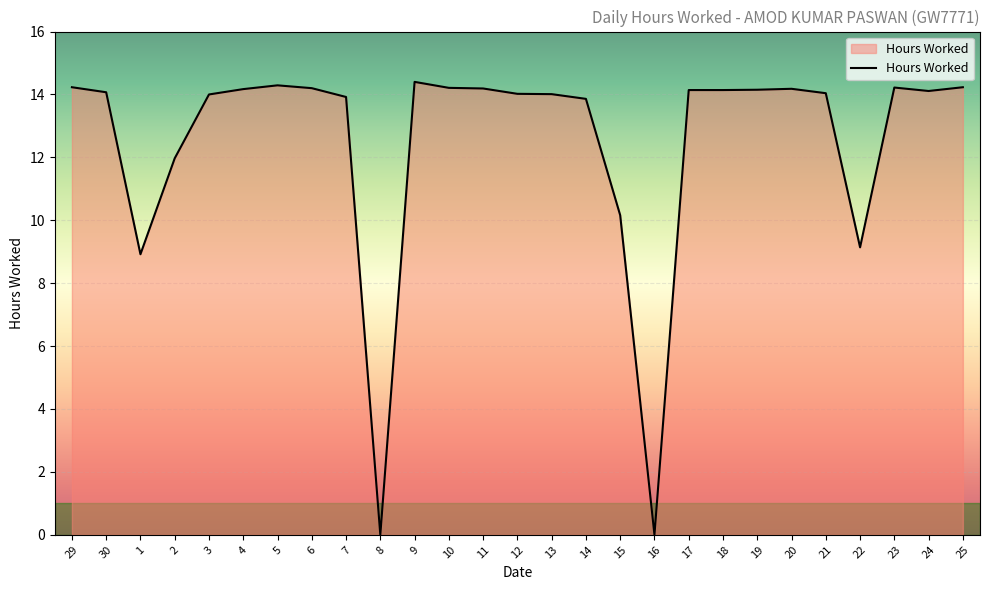

True or false: the data shows 8.1 at 24.

False